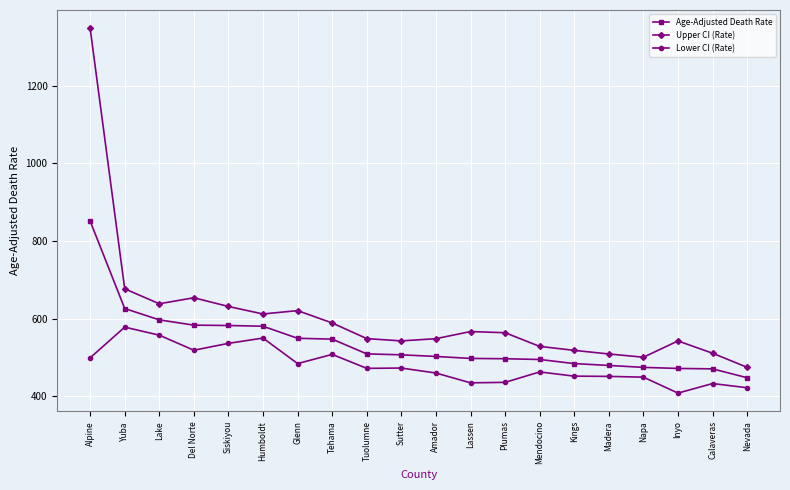

True or false: Lower CI (Rate) and Upper CI (Rate) intersect in this chart.

False